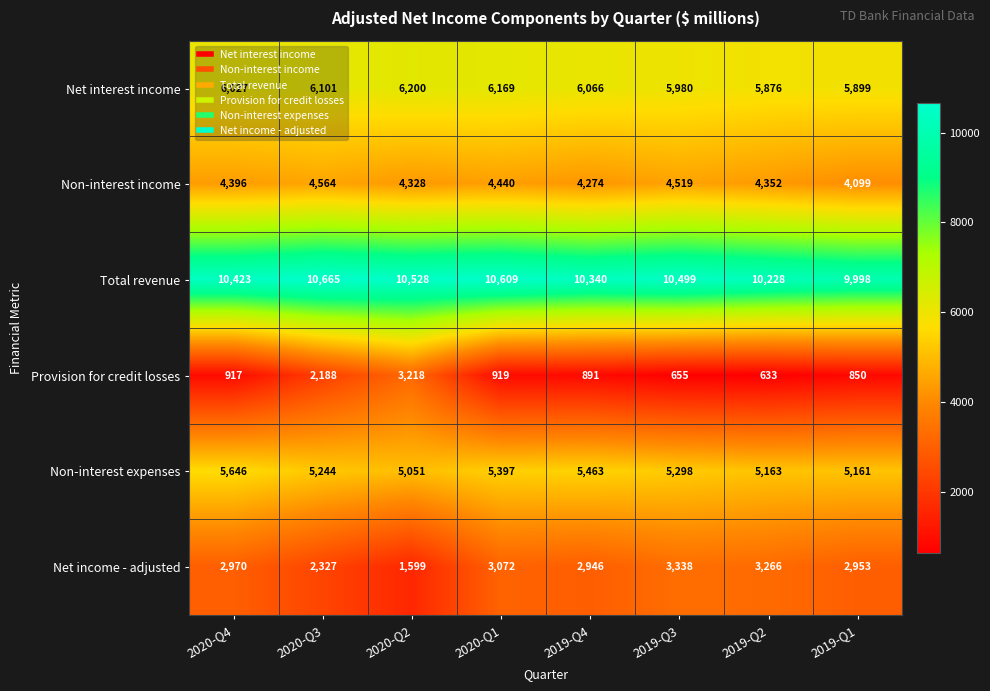

At which label does Net income - adjusted reach its minimum?

2020-Q2